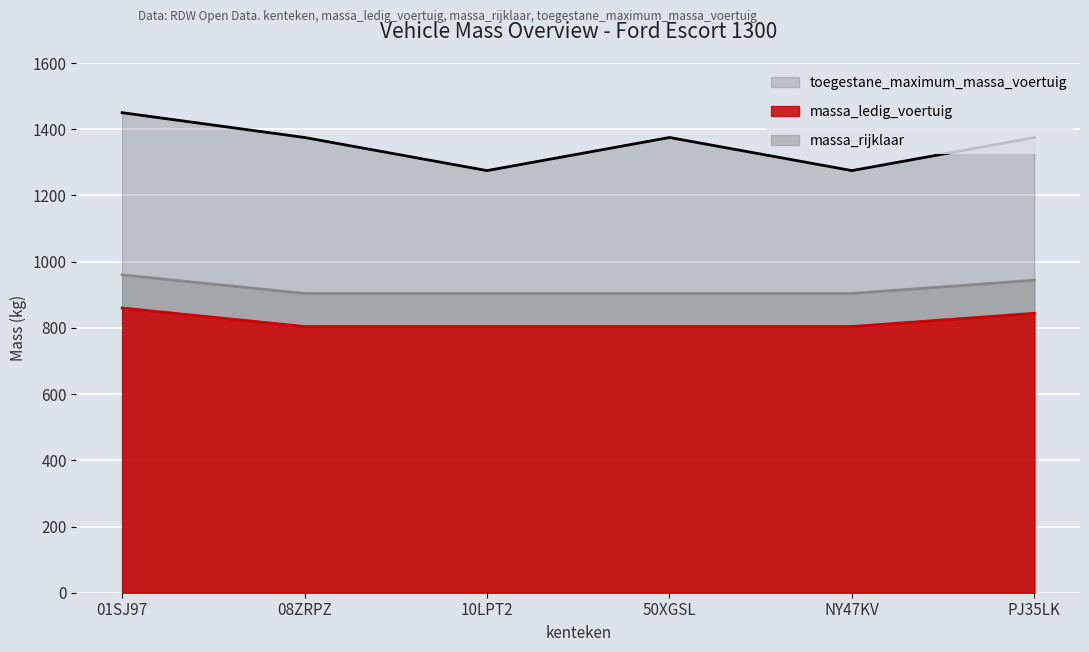

At which category is the sum across all series the highest?

01SJ97